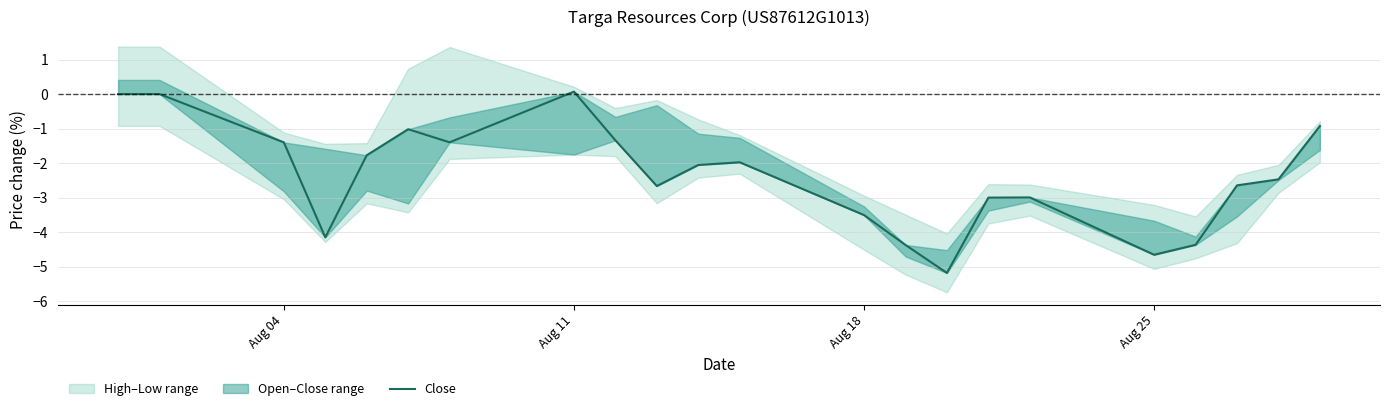

True or false: the data shows -1.8 at 5.

False